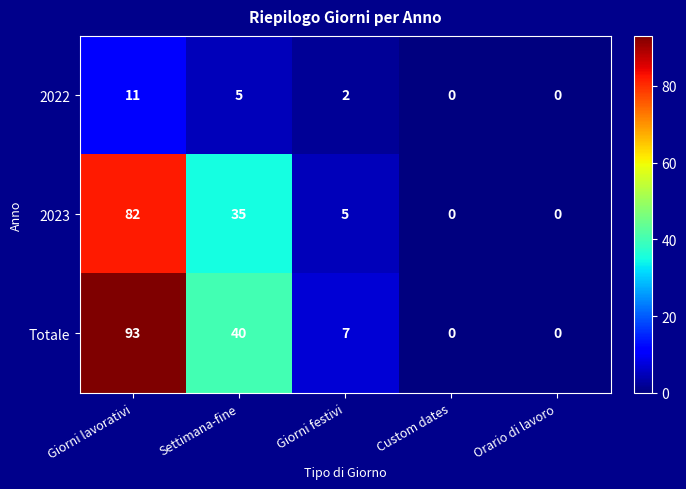

The Totale series shows -57 at Orario di lavoro. True or false?

False